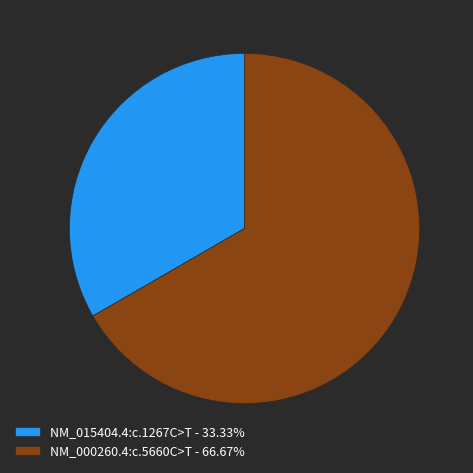

Which category has the smallest portion of the pie?

NM_015404.4:c.1267C>T